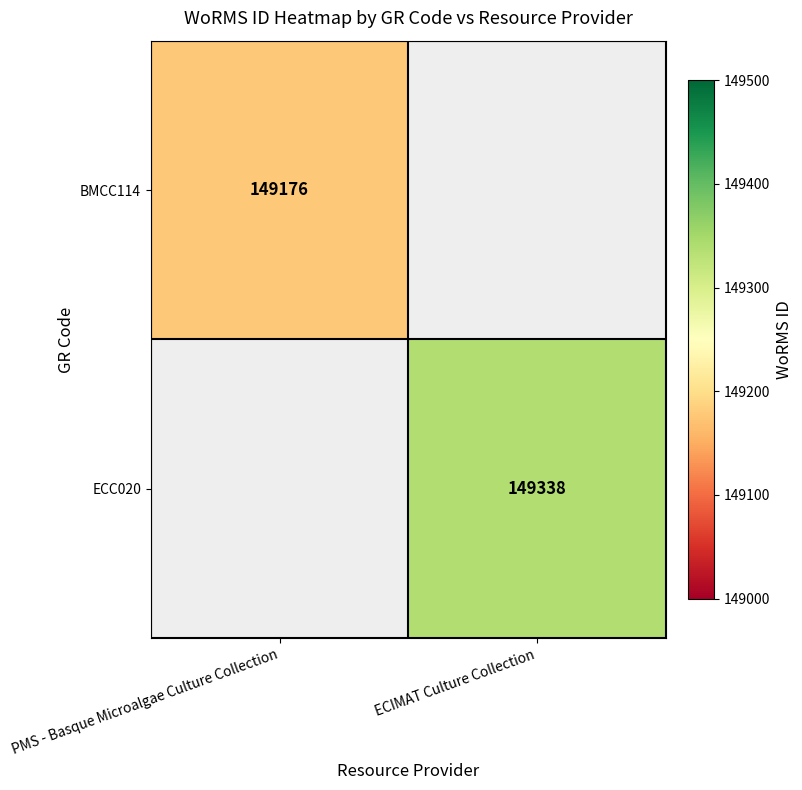

Is it true that ECC020 equals 149338 at ECIMAT Culture Collection?

True